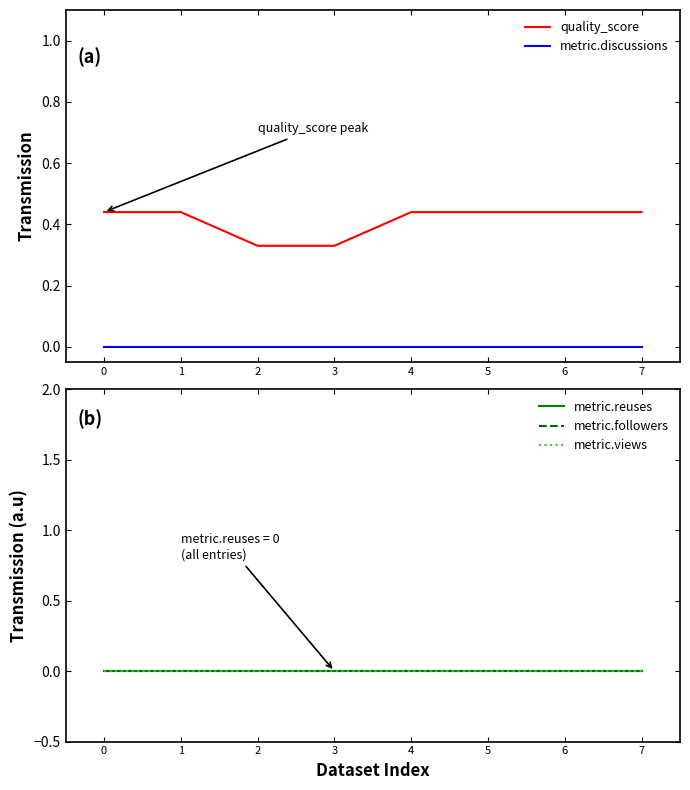

The value of quality_score at 5 is 0.4. True or false?

True